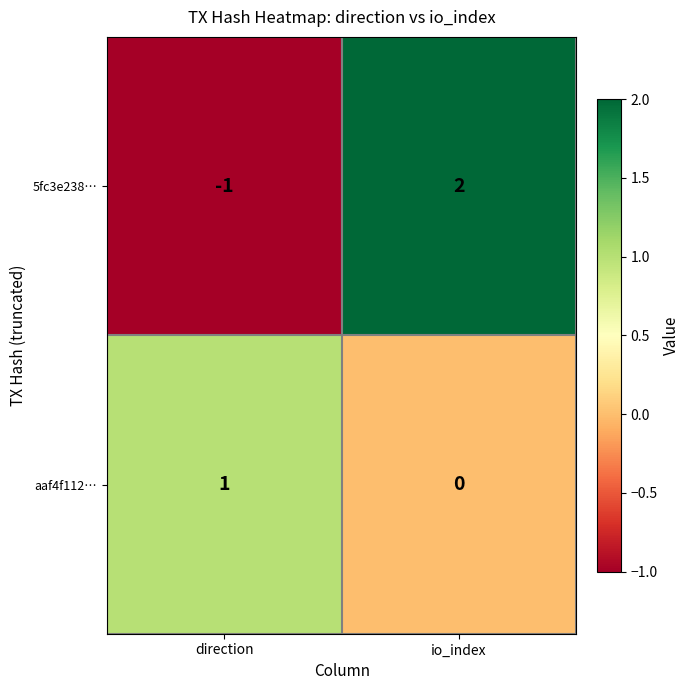

Which category has the highest value in the 5fc3e238… series?

io_index